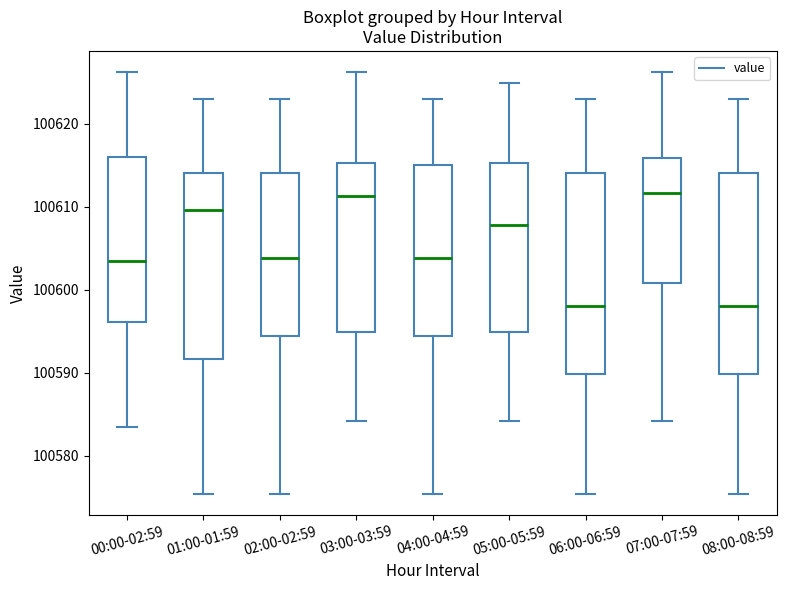

Where does the lower whisker of the box for 02:00-02:59 end on the y-axis? The values are not printed on the chart, so give them approximately, as read against the axis.

100575